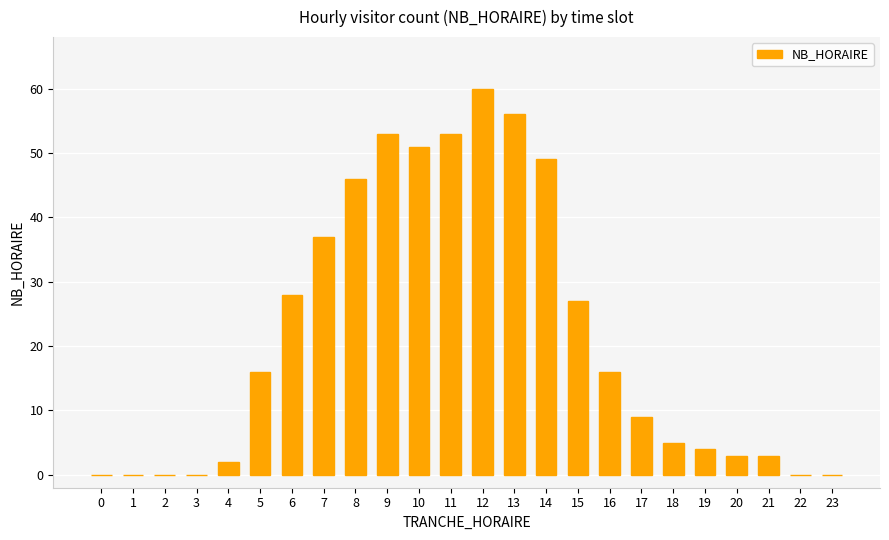

Read the value at 10, to the nearest 10.

50